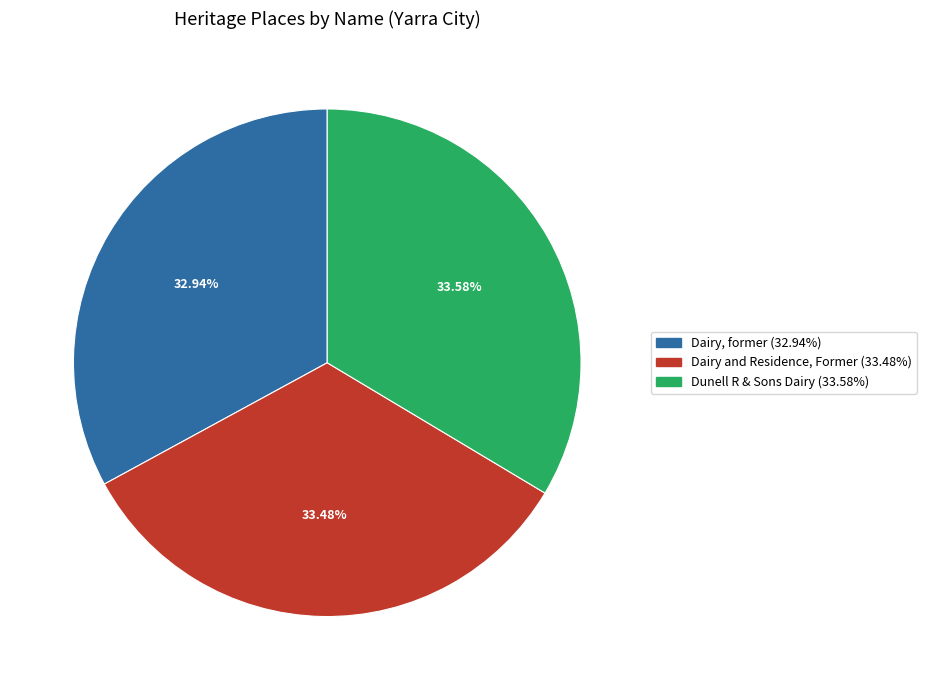

Is there any slice that represents more than half of the pie?

No